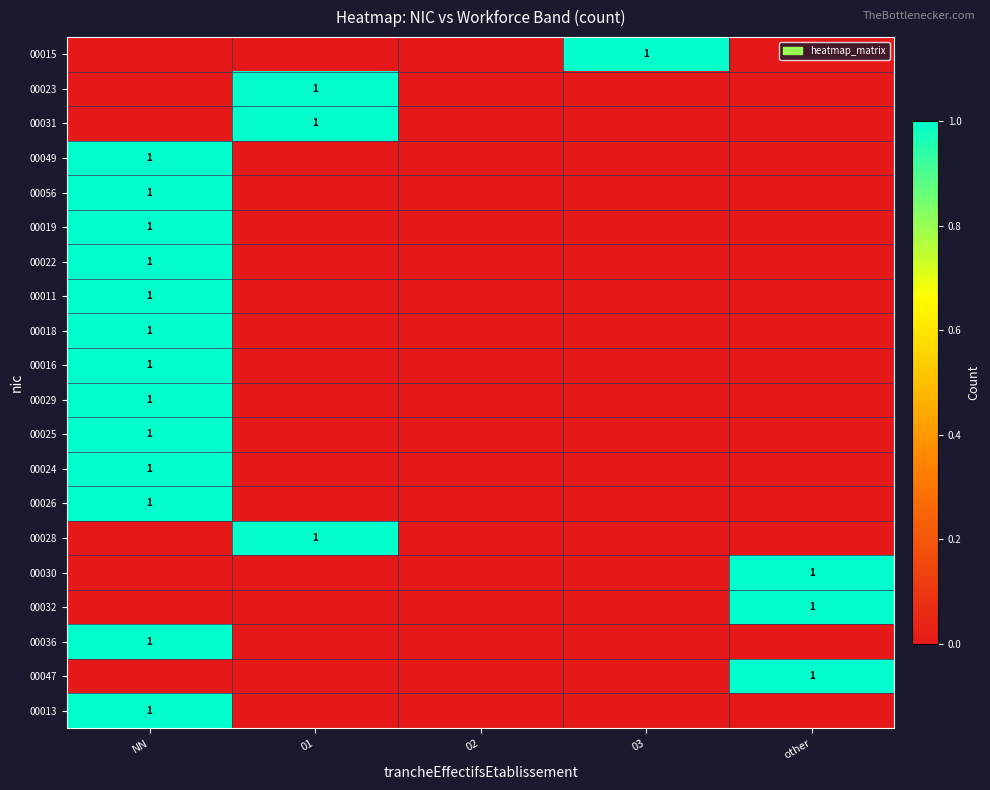

Which category has the lowest value in the 00030 series?

NN